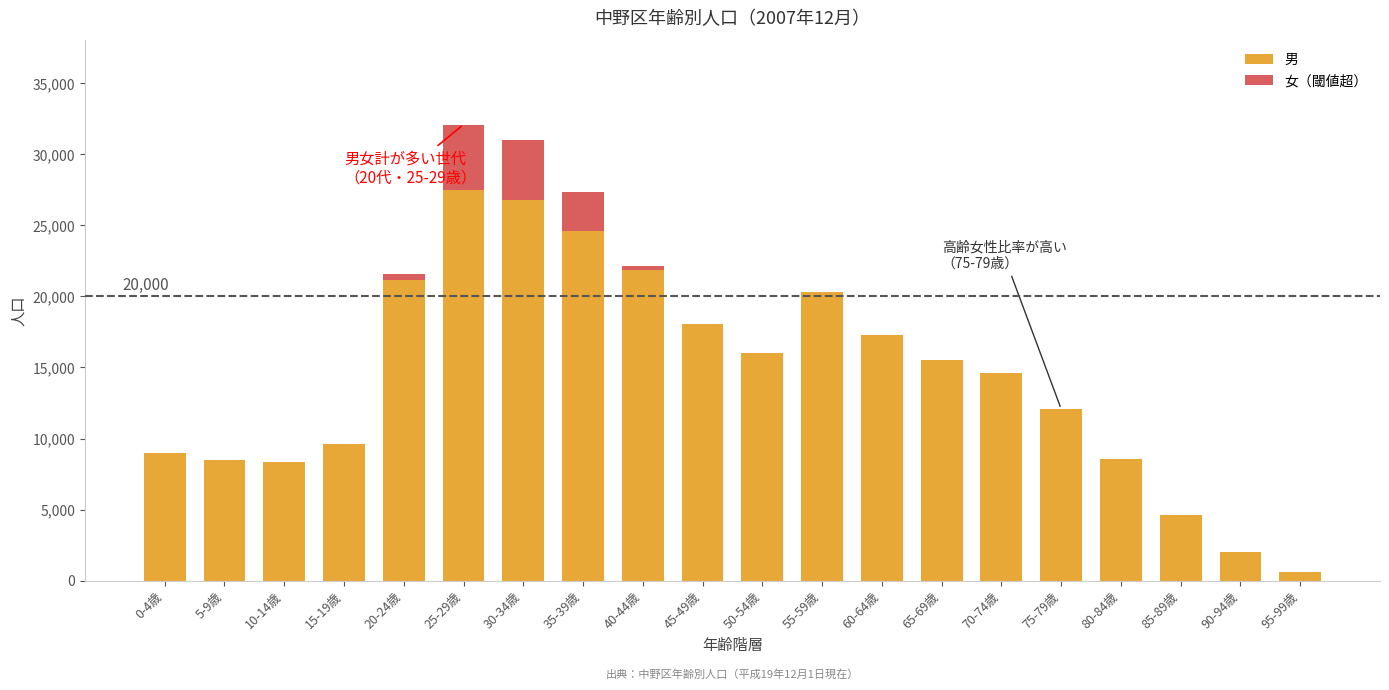

True or false: 男 has a value of 6605 at 5-9歳.

False